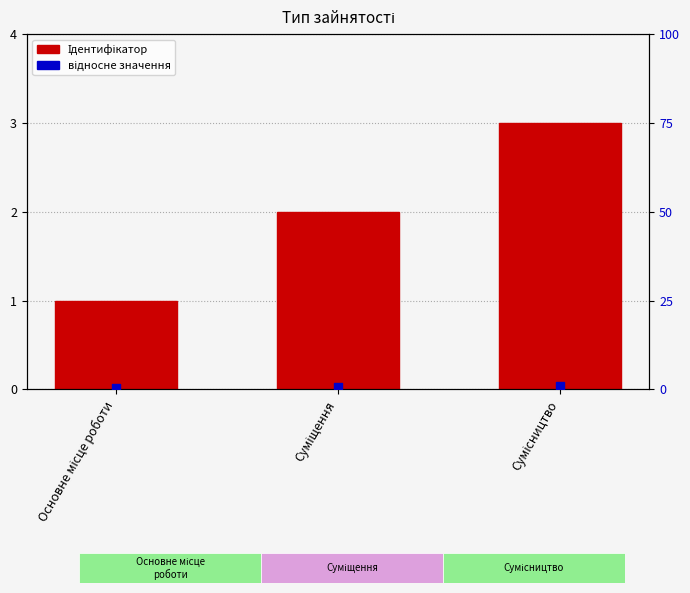

Which series has the largest total across all categories?

Ідентифікатор